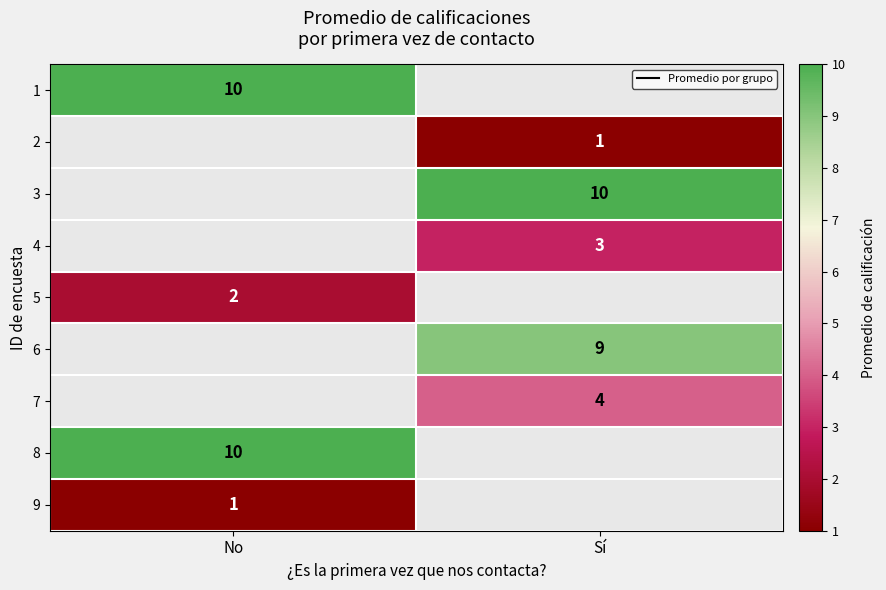

True or false: 1 has a value of 2 at No.

False